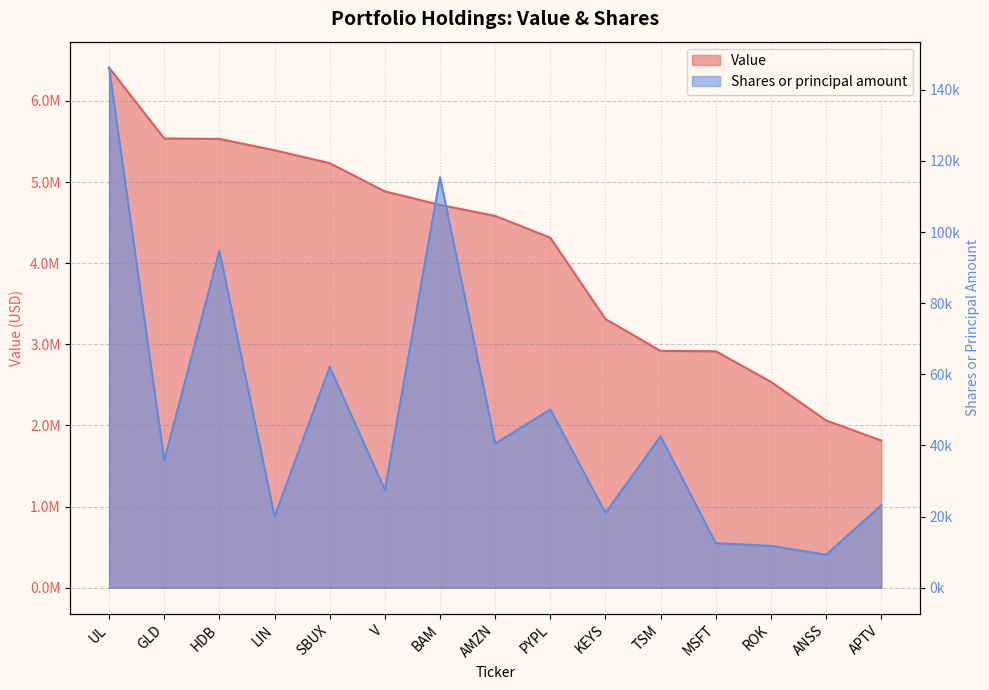

What is the label of the 11th point from the left?

TSM